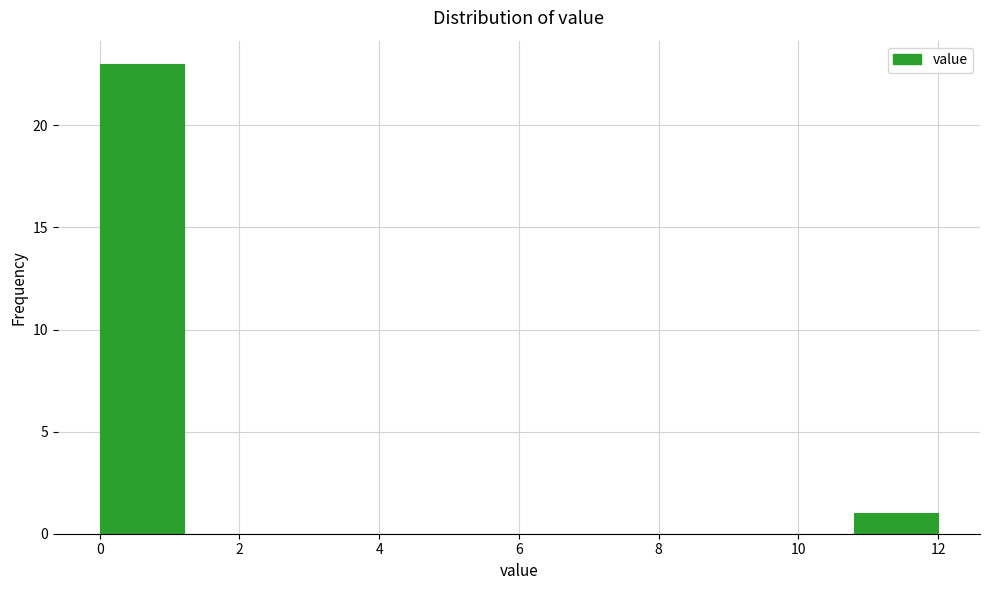

Which range on the x-axis has the tallest bar?

0.0 to 1.2